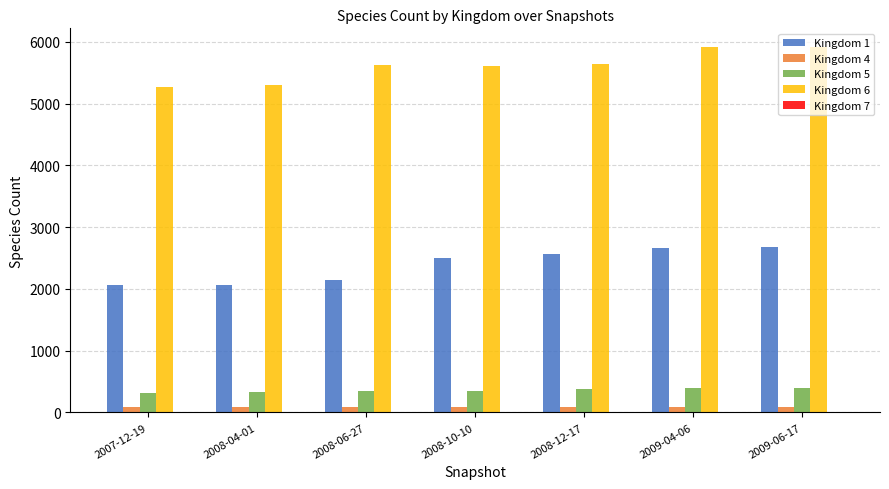

How many series are shown in this chart?

5